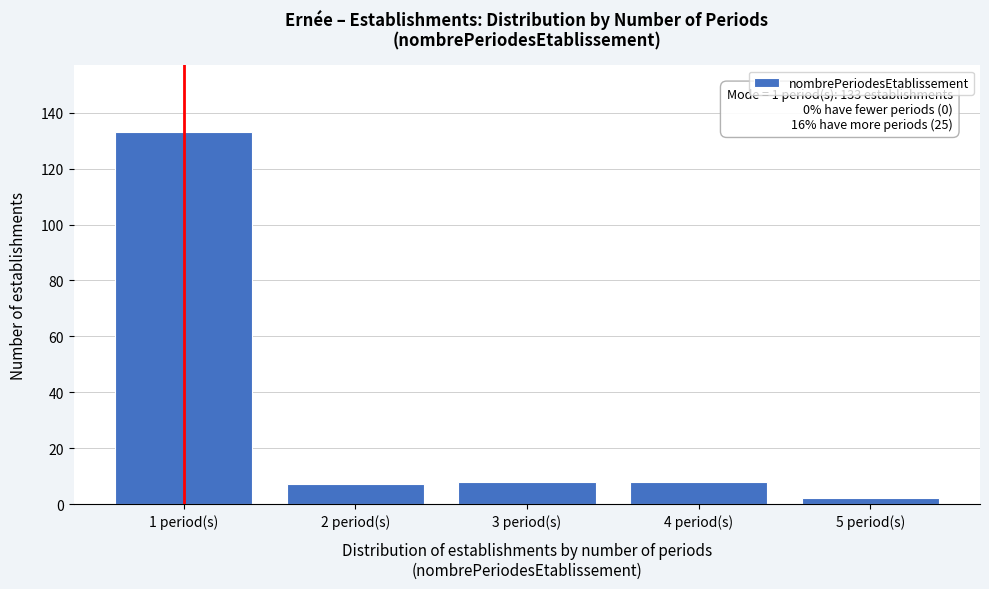

Reading left to right, extract all data points from this chart.

133	7	8	8	2